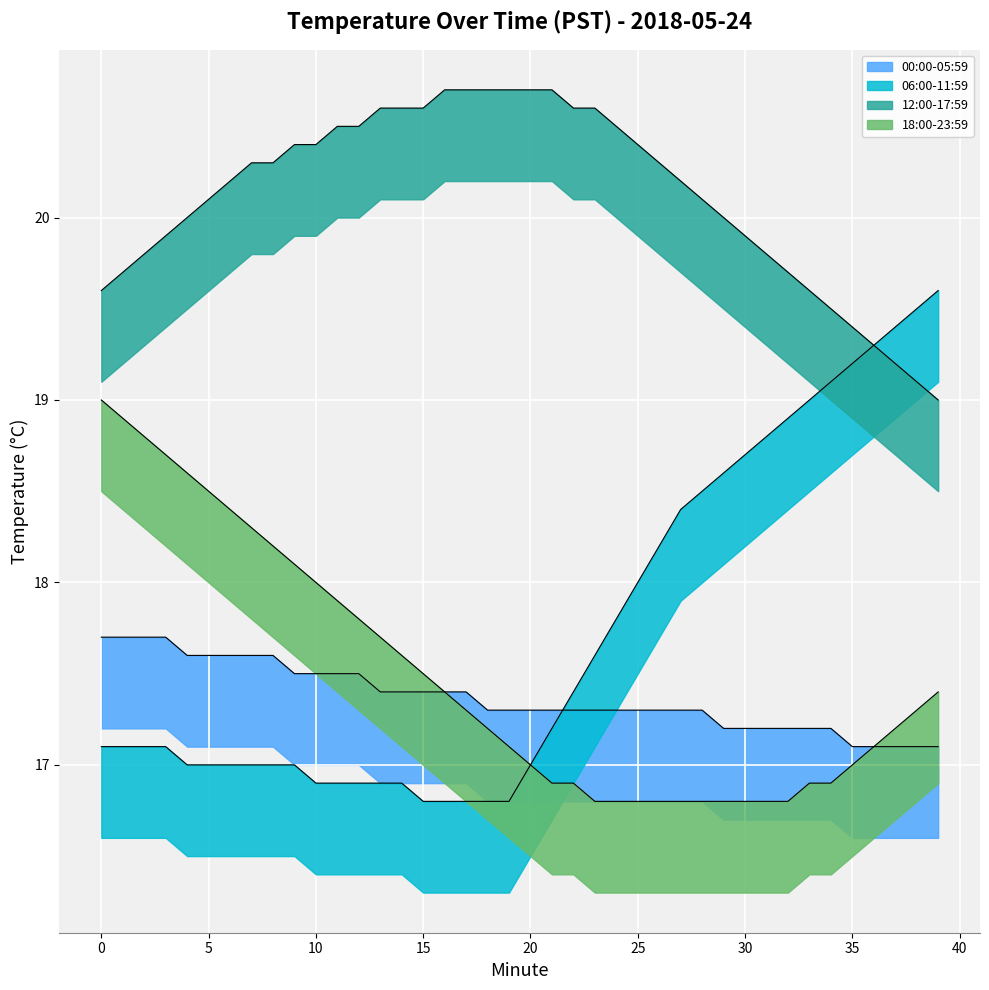

True or false: 06:00-11:59 and 12:00-17:59 cross at least once.

False